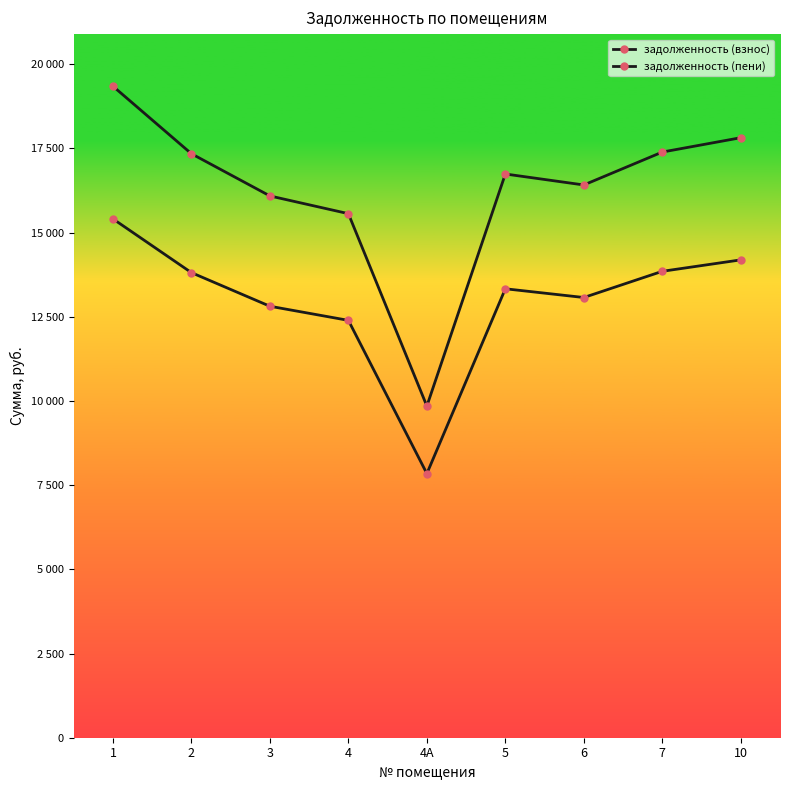

How many interior local valleys does the задолженность (пени) series have?

2